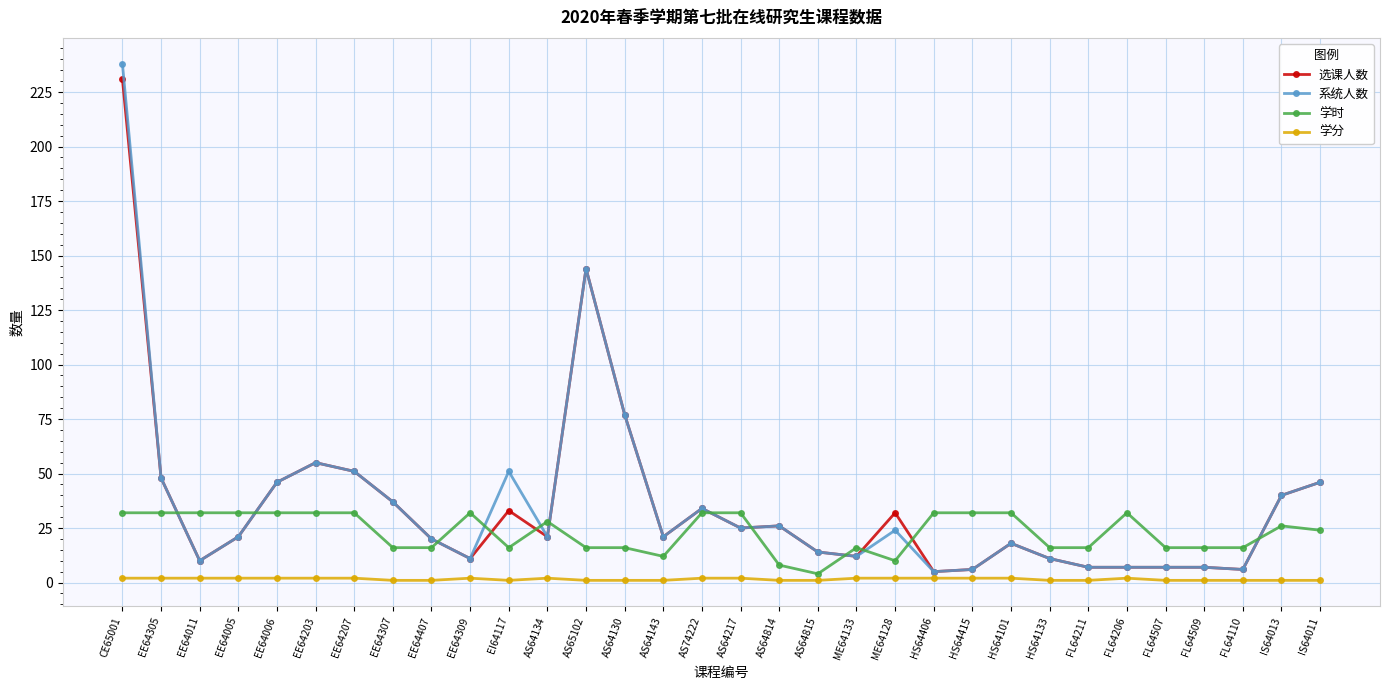

What is the highest value of the 选课人数 series?

231